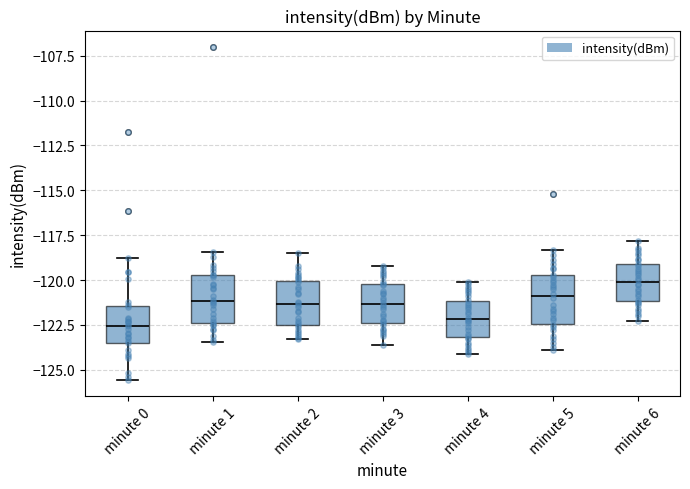

Reading left to right, transcribe this box plot: for each box, give where its median line is, the range the box spans, and where its two whiskers end, as read against the y-axis. The values are not printed on the chart, so give them approximately, as read against the axis.

minute 0: median -122.5, box -123.5 to -121.5, whiskers -125.5 to -119.0
minute 1: median -121.0, box -122.5 to -119.5, whiskers -123.5 to -118.5
minute 2: median -121.5, box -122.5 to -120.0, whiskers -123.5 to -118.5
minute 3: median -121.5, box -122.5 to -120.0, whiskers -123.5 to -119.0
minute 4: median -122.0, box -123.0 to -121.0, whiskers -124.0 to -120.0
minute 5: median -121.0, box -122.5 to -119.5, whiskers -124.0 to -118.5
minute 6: median -120.0, box -121.0 to -119.0, whiskers -122.5 to -118.0